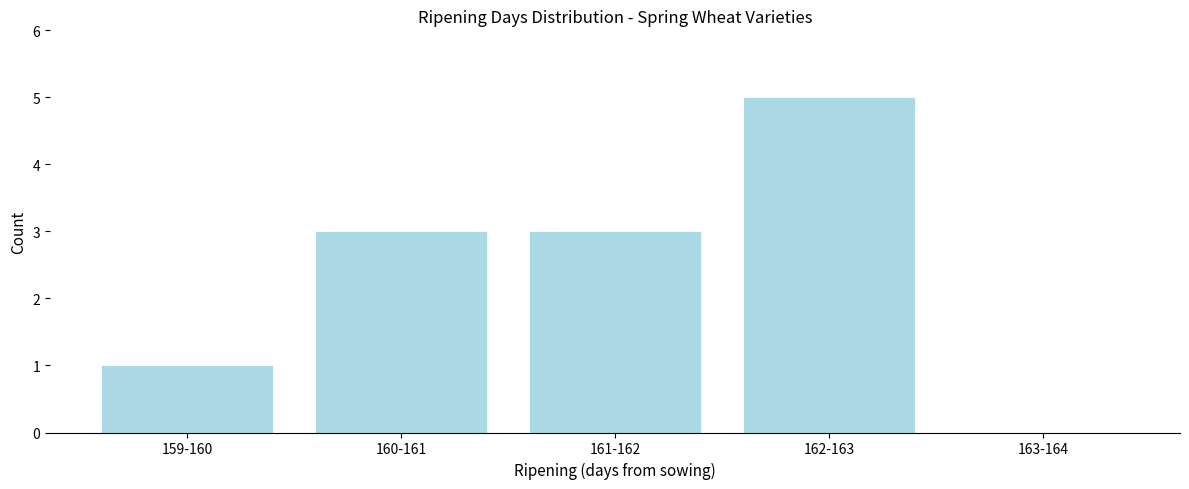

Reading left to right, what are all the values shown in this chart?

159-160=1	160-161=3	161-162=3	162-163=5	163-164=0